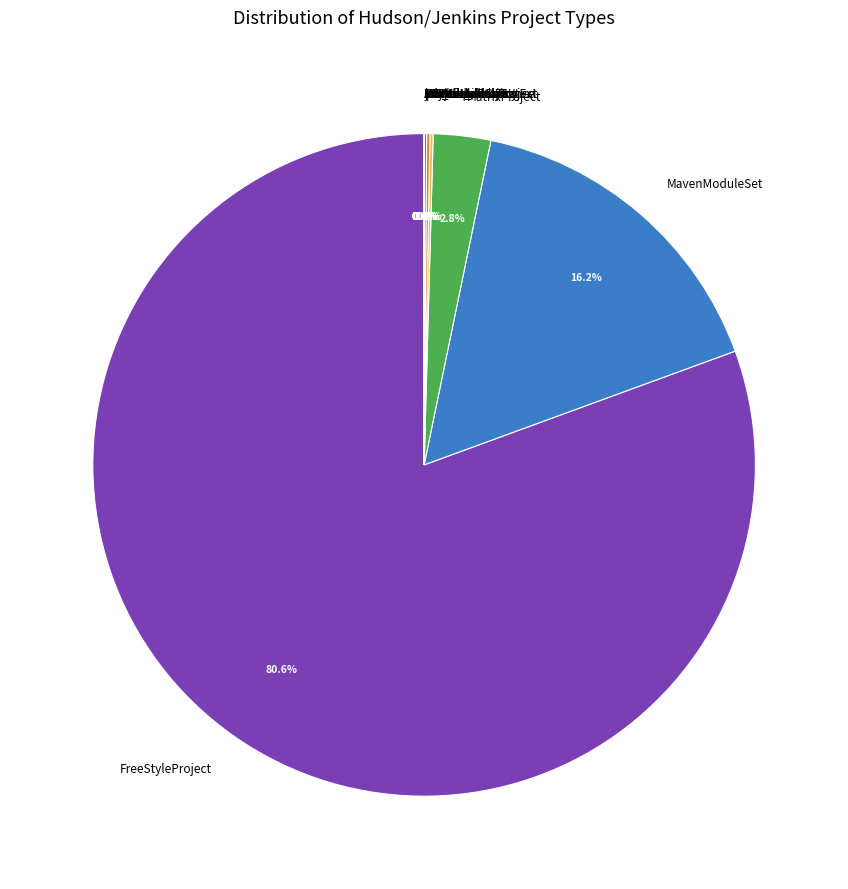

Which category accounts for the majority?

FreeStyleProject